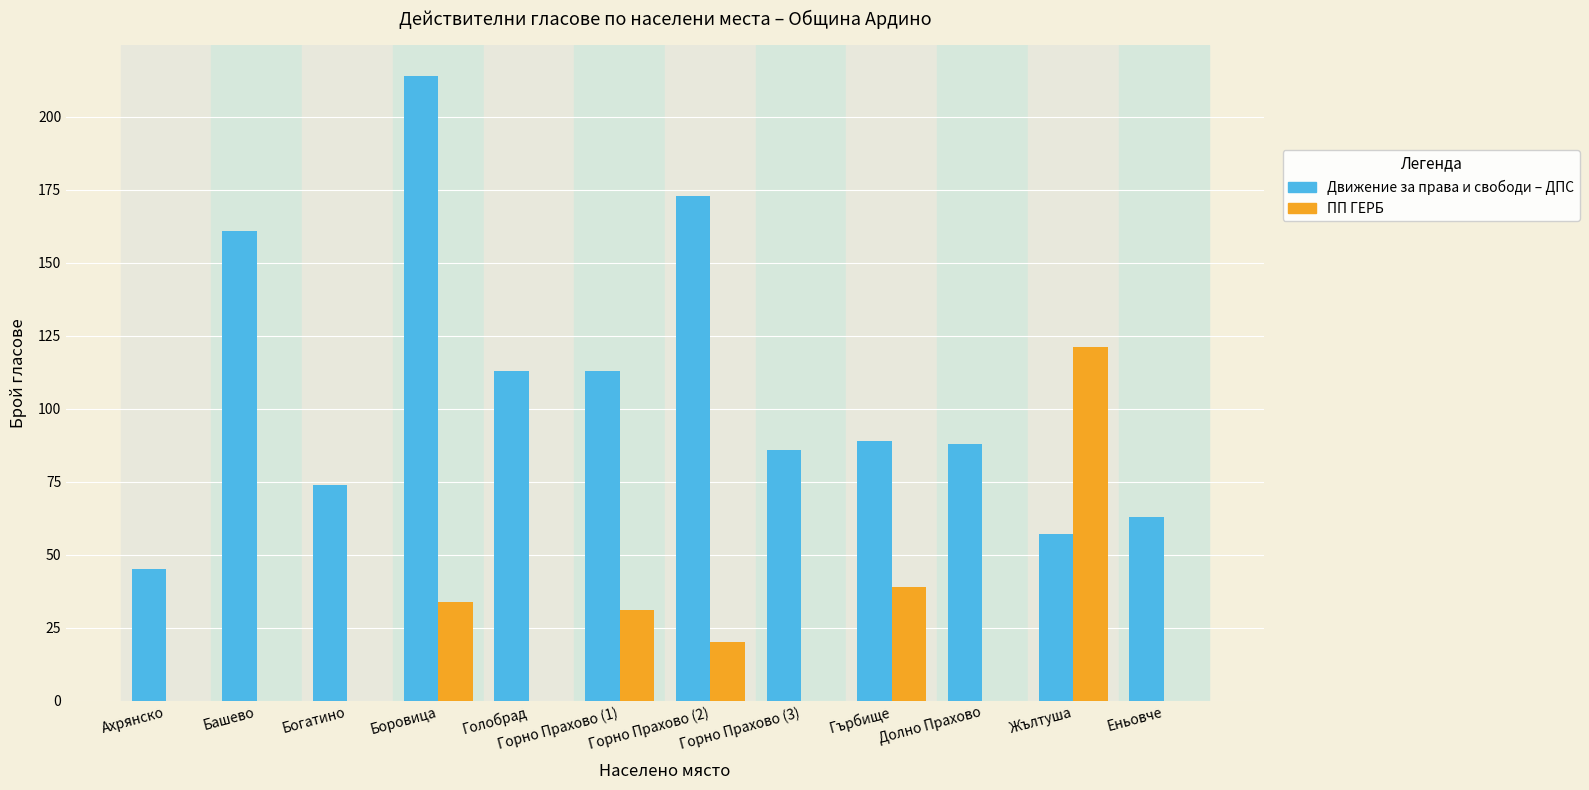

What is the greatest value displayed?

214